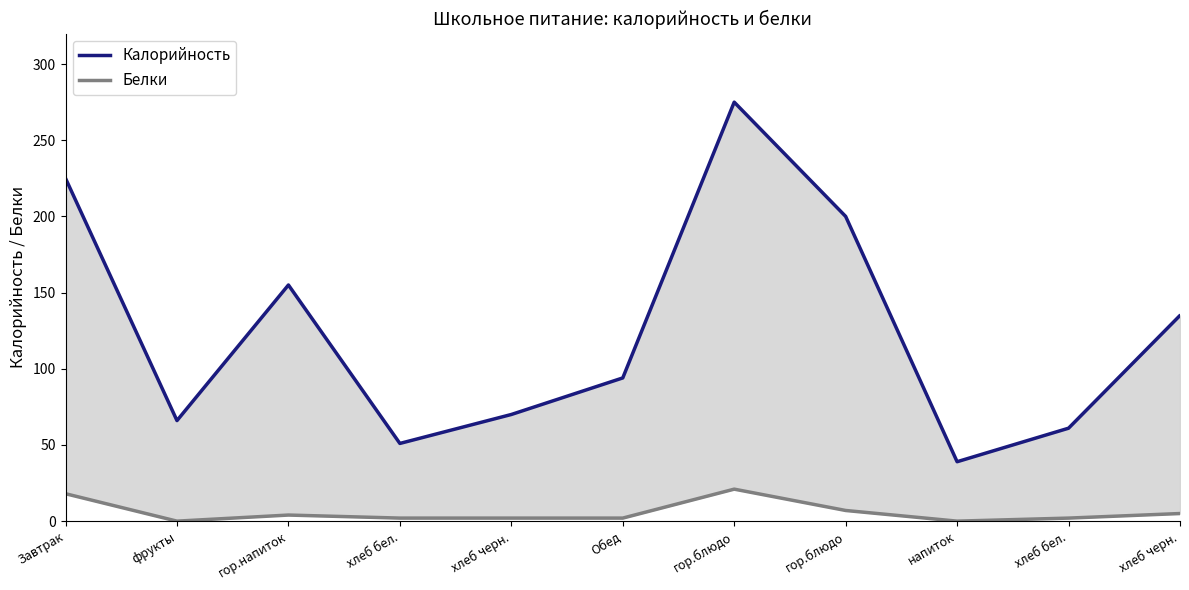

Rank the series by their maximum value, from lowest to highest.

Белки (линия), Калорийность (линия)